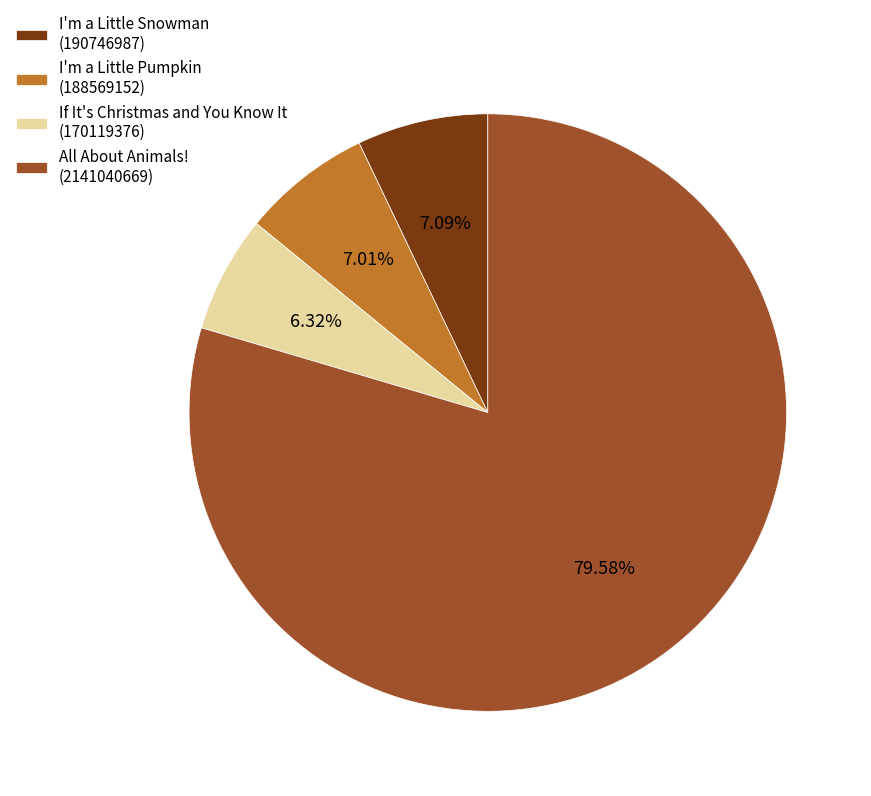

Does All About Animals! (2141040669) account for over 50% of the chart?

Yes